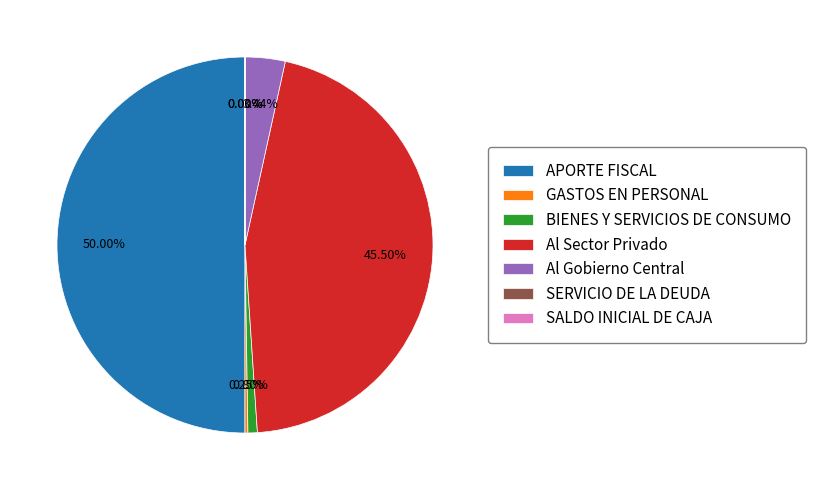

Does BIENES Y SERVICIOS DE CONSUMO account for over 50% of the chart?

No